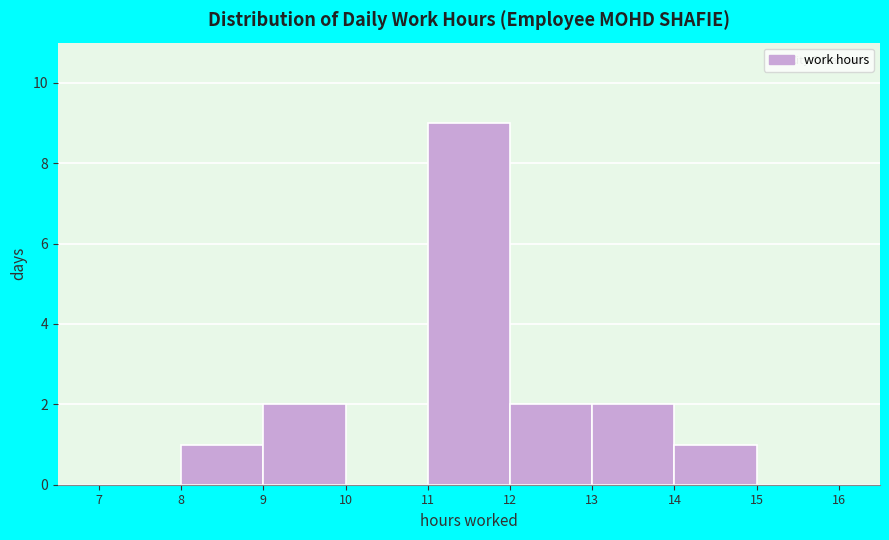

Reading left to right, transcribe this chart: for each bar, give the range it covers on the x-axis and its height. The values are not printed on the chart, so give them approximately, as read against the axis.

7 to 8: 0
8 to 9: 1
9 to 10: 2
10 to 11: 0
11 to 12: 9
12 to 13: 2
13 to 14: 2
14 to 15: 1
15 to 16: 0